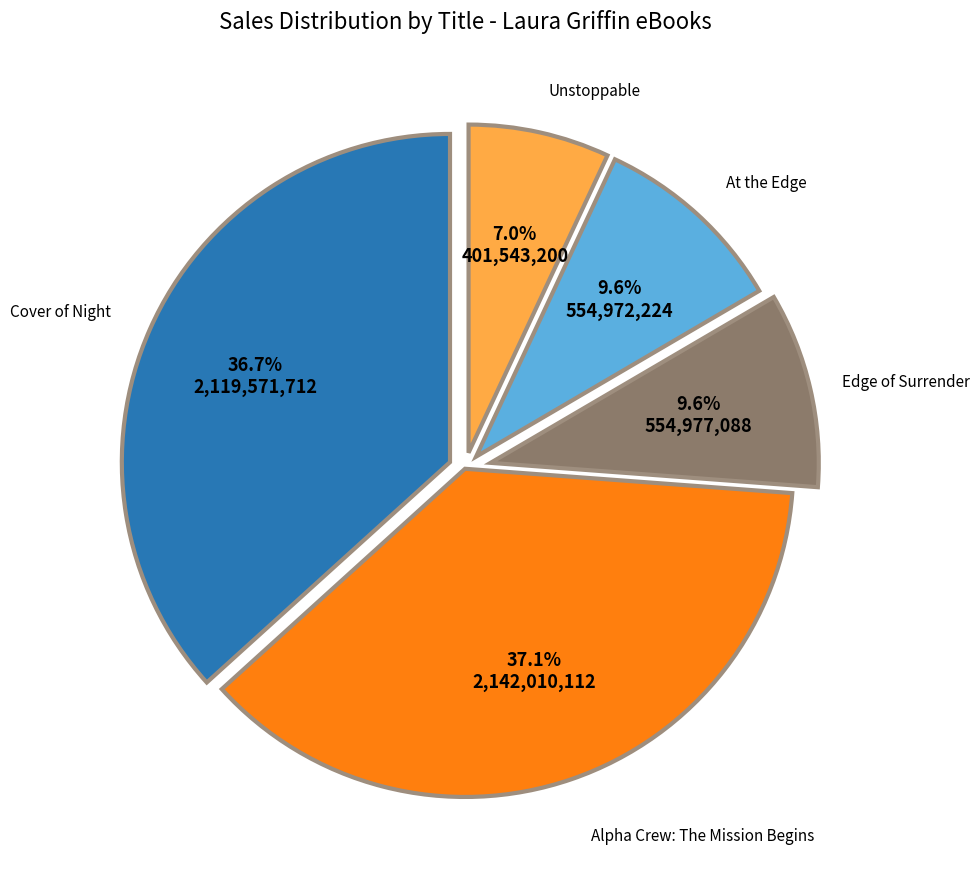

Is there a majority slice in this chart?

No